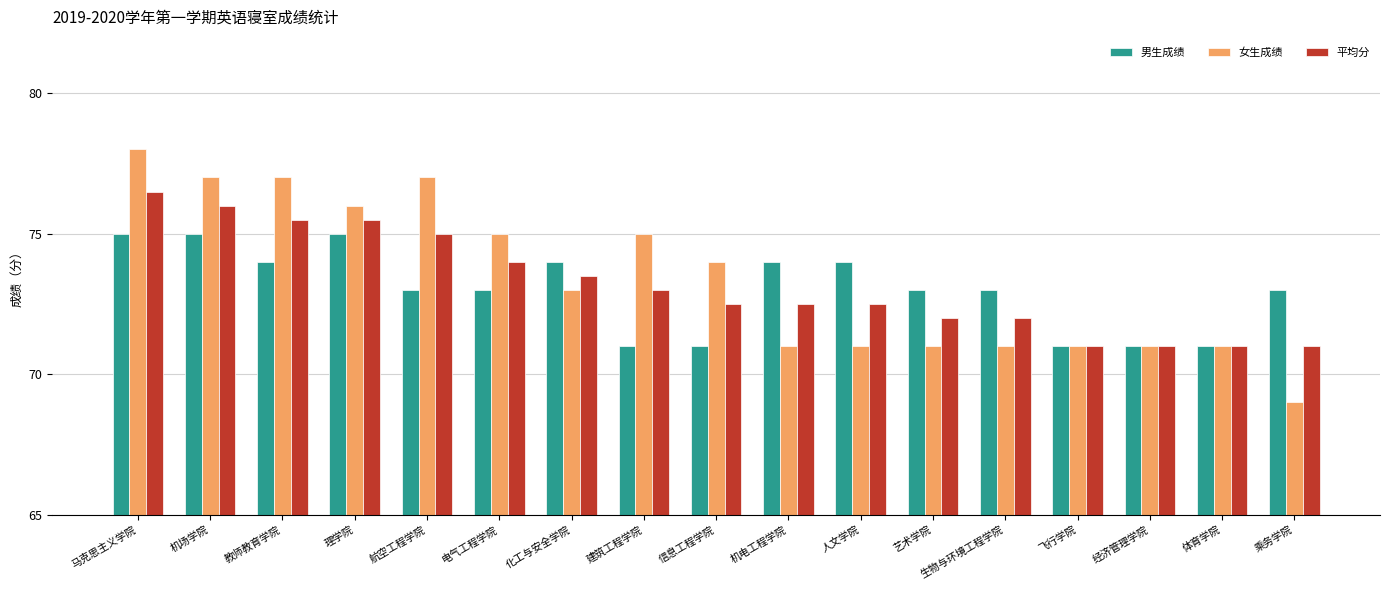

True or false: 女生成绩 has a value of 75.0 at 建筑工程学院.

True